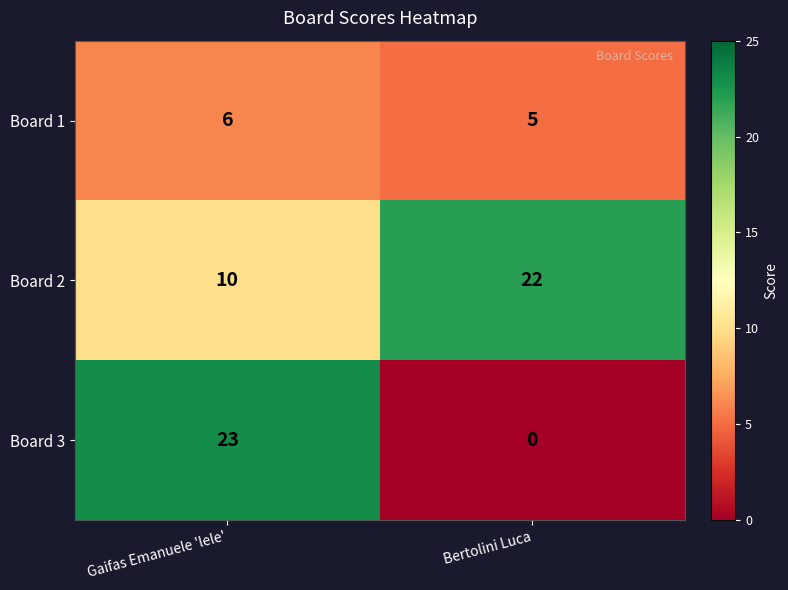

List the series in order of their peak value, lowest first.

Board 1, Board 2, Board 3